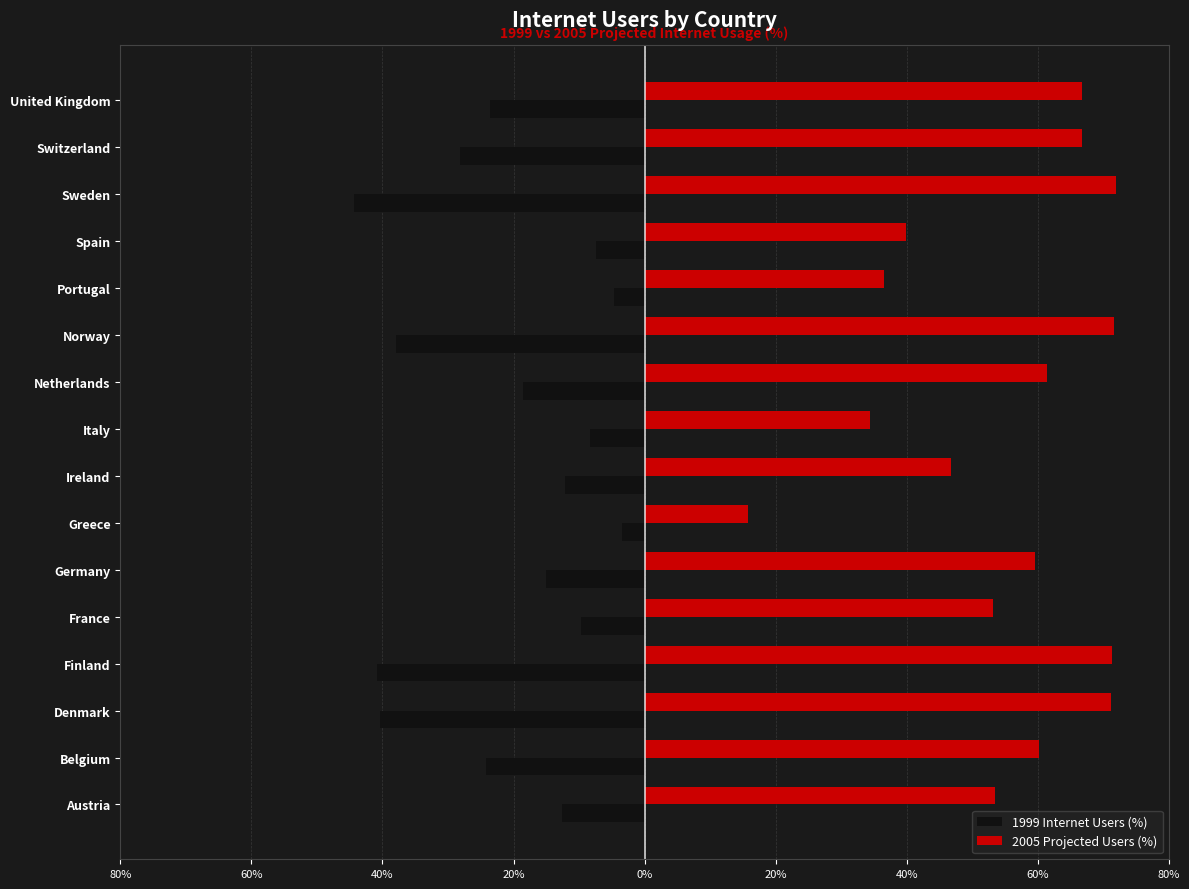

Which series has the largest total across all categories?

2005 Projected Users (%)